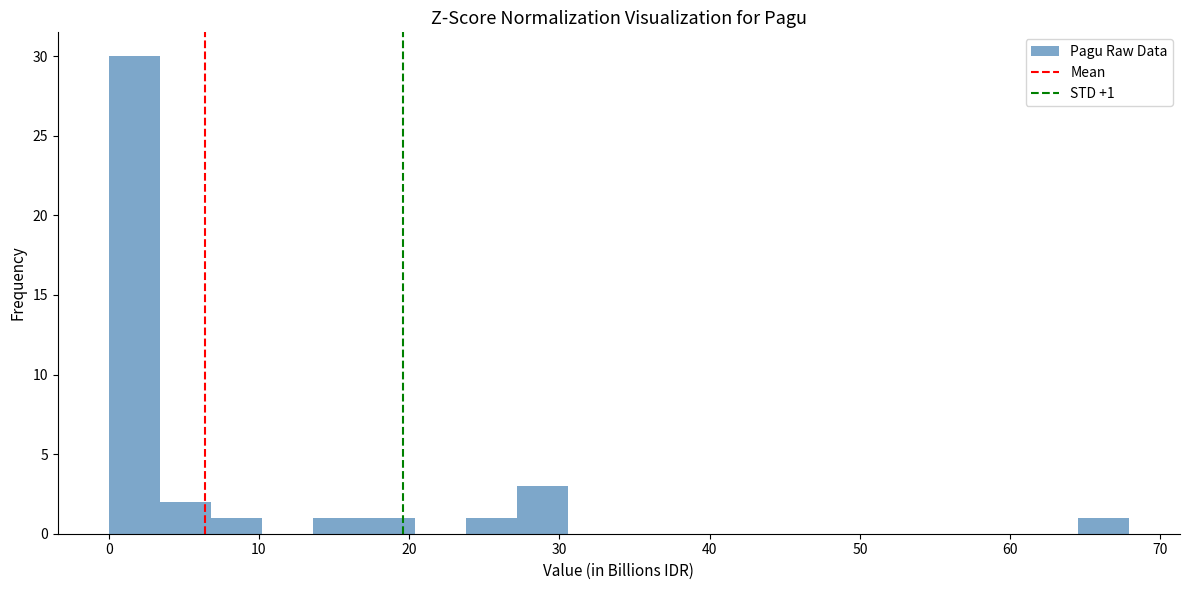

Read against the x-axis, roughly where is the centre of the tallest bar?

2